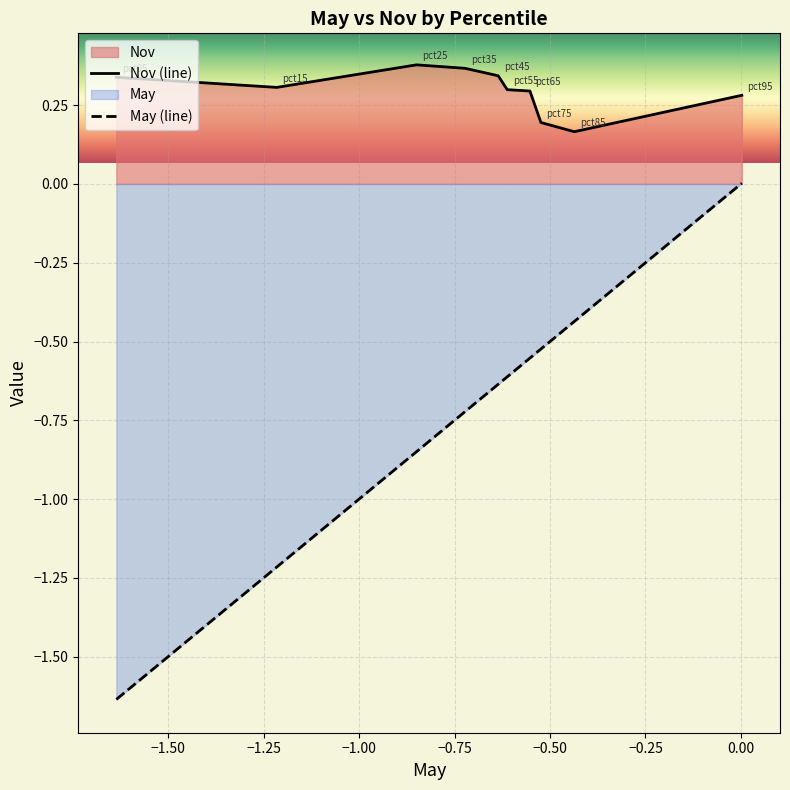

Which series has the widest spread of values?

May (line)